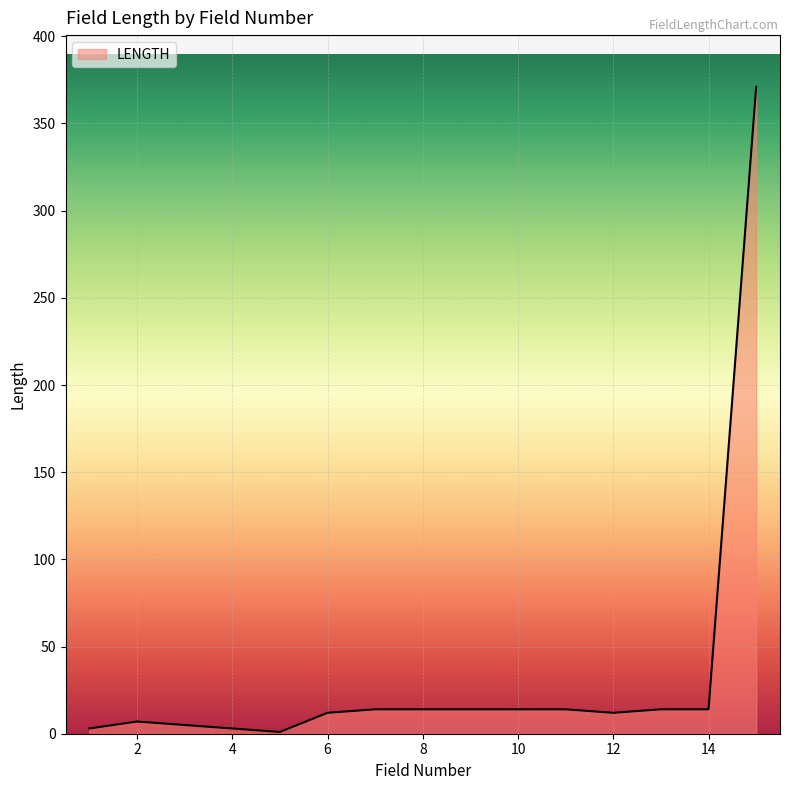

What is the average value?

34